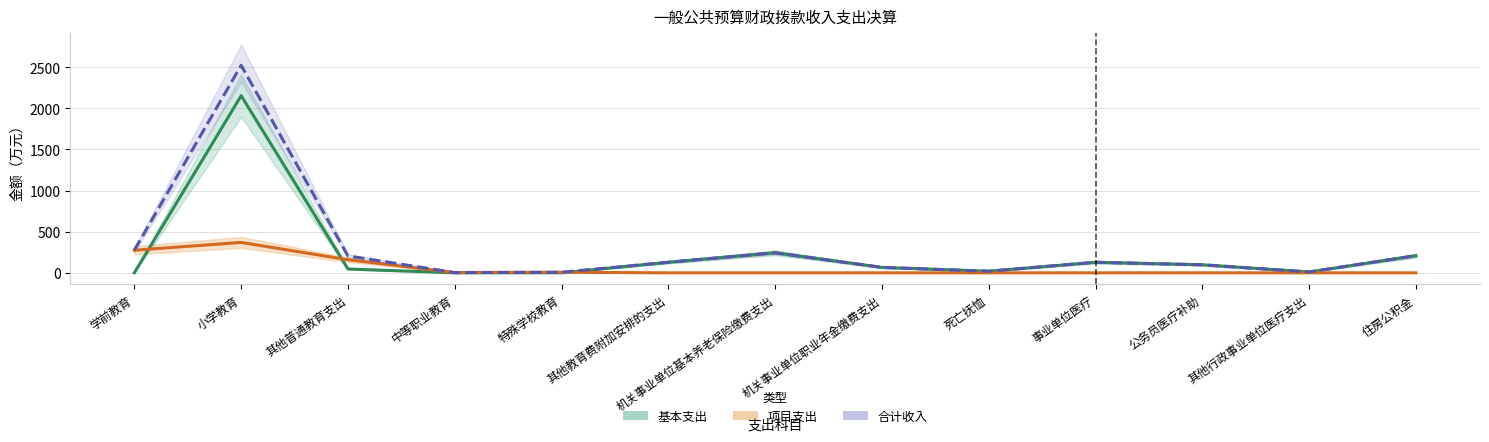

Rank the series at 特殊学校教育 from lowest to highest value.

基本支出, 项目支出, 合计收入